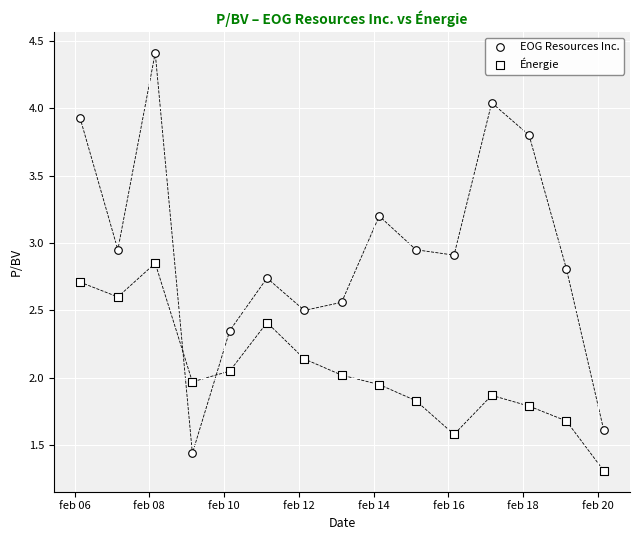

How many data points are displayed?

30